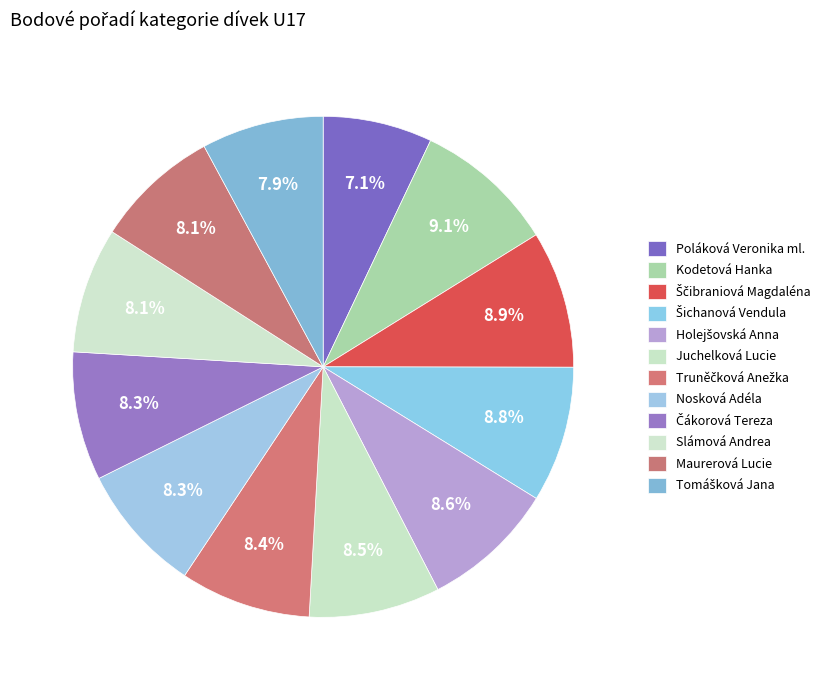

What is the change in value from Poláková Veronika ml. to Juchelková Lucie?

+101.3